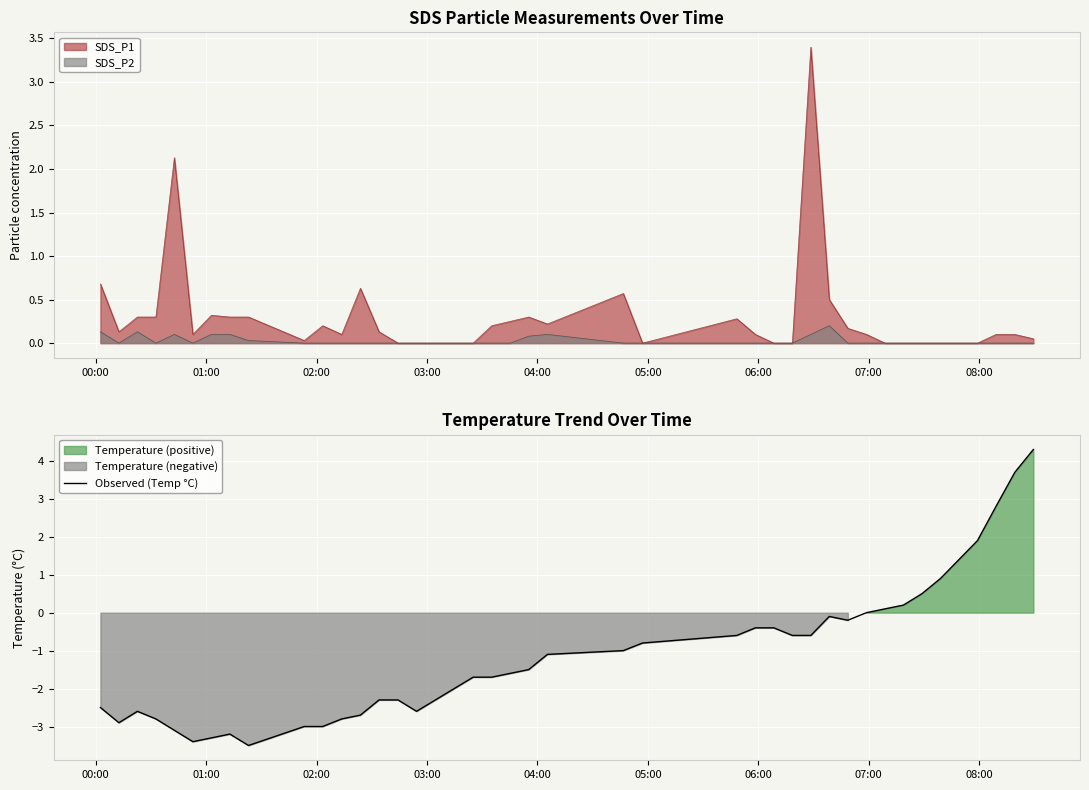

What is the highest value of the Observed (Temp °C) series?

4.3